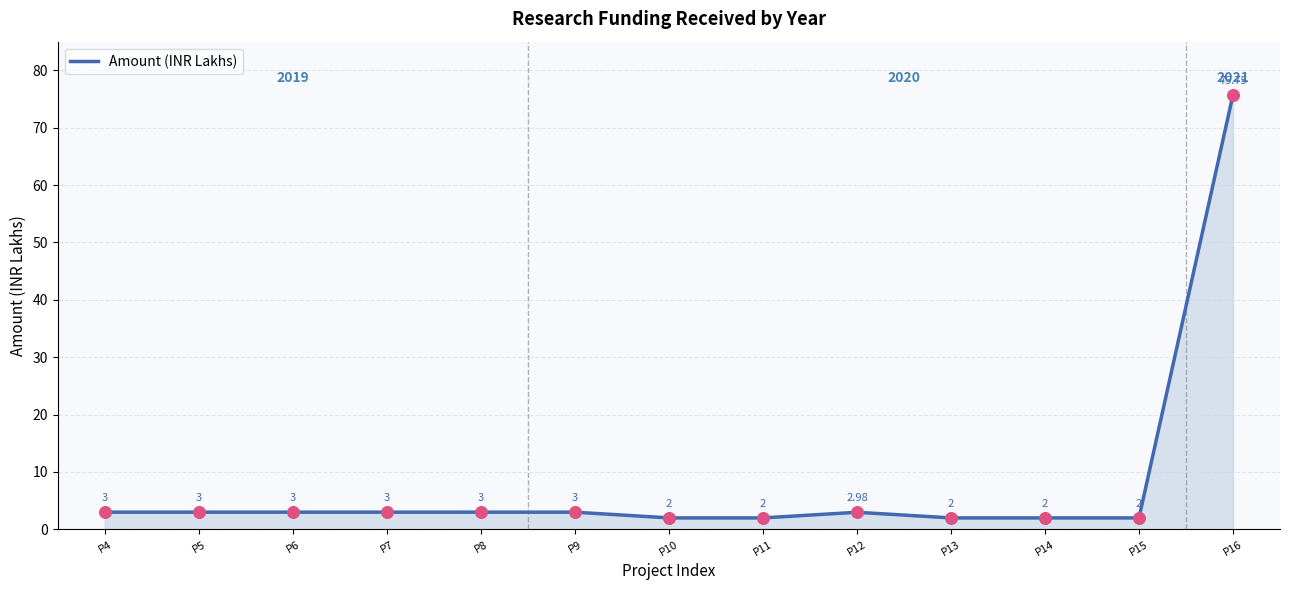

Approximately how many times larger is the value at P15 compared to P6?

0.7